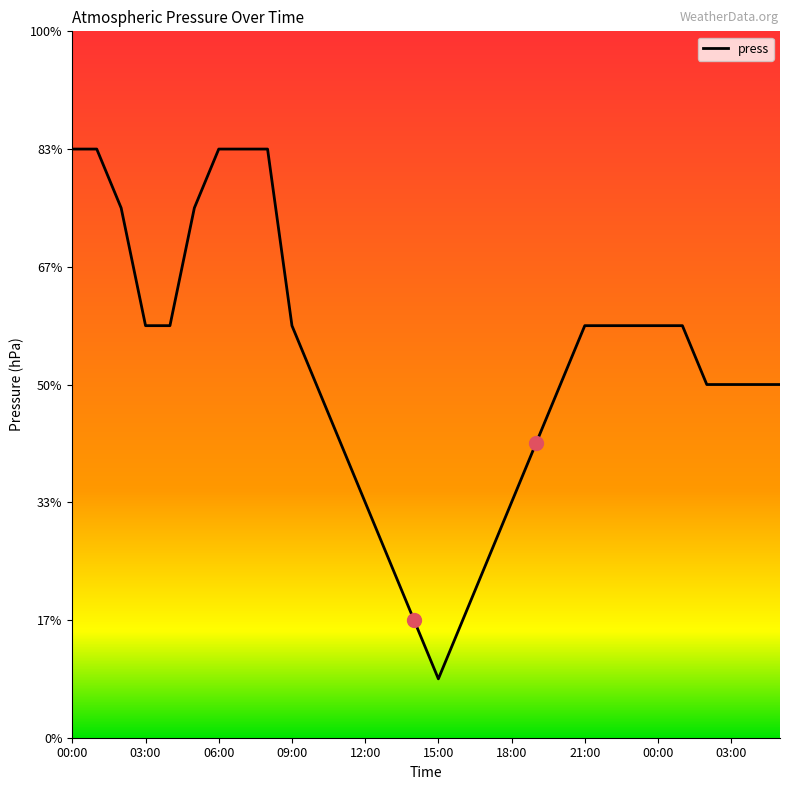

What is the difference between the maximum and minimum values?

9